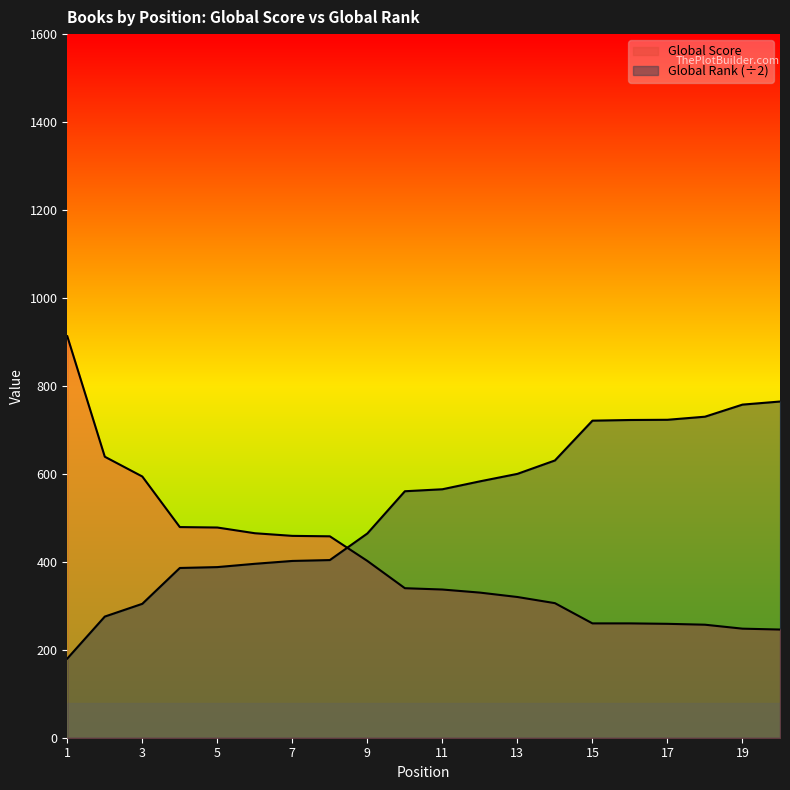

Does the chart display data point markers on the line(s)?

No